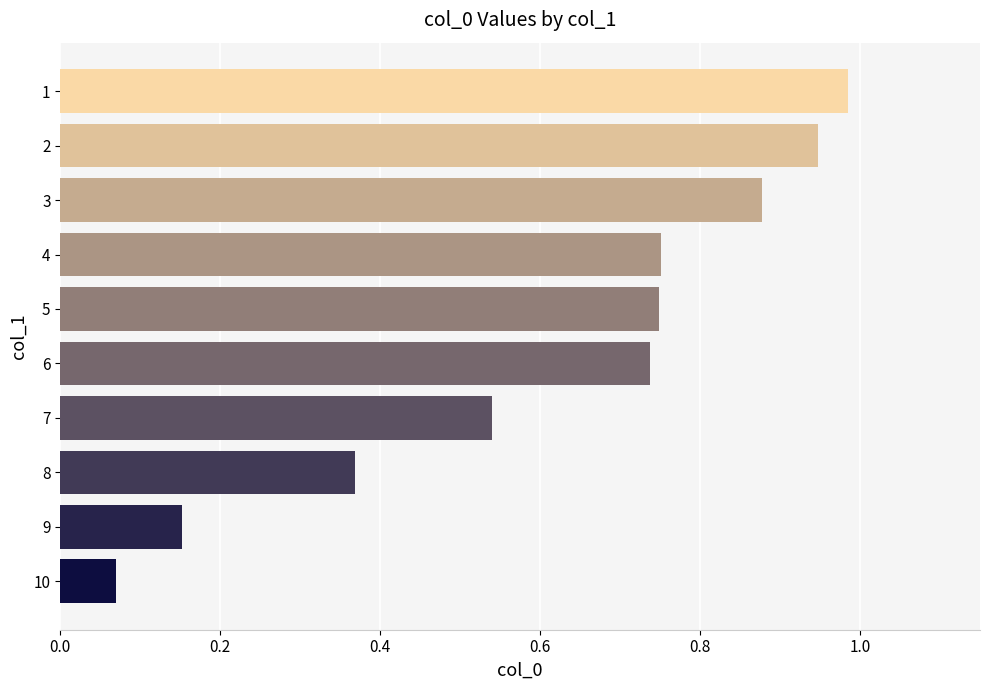

Are the bars horizontal?

Yes